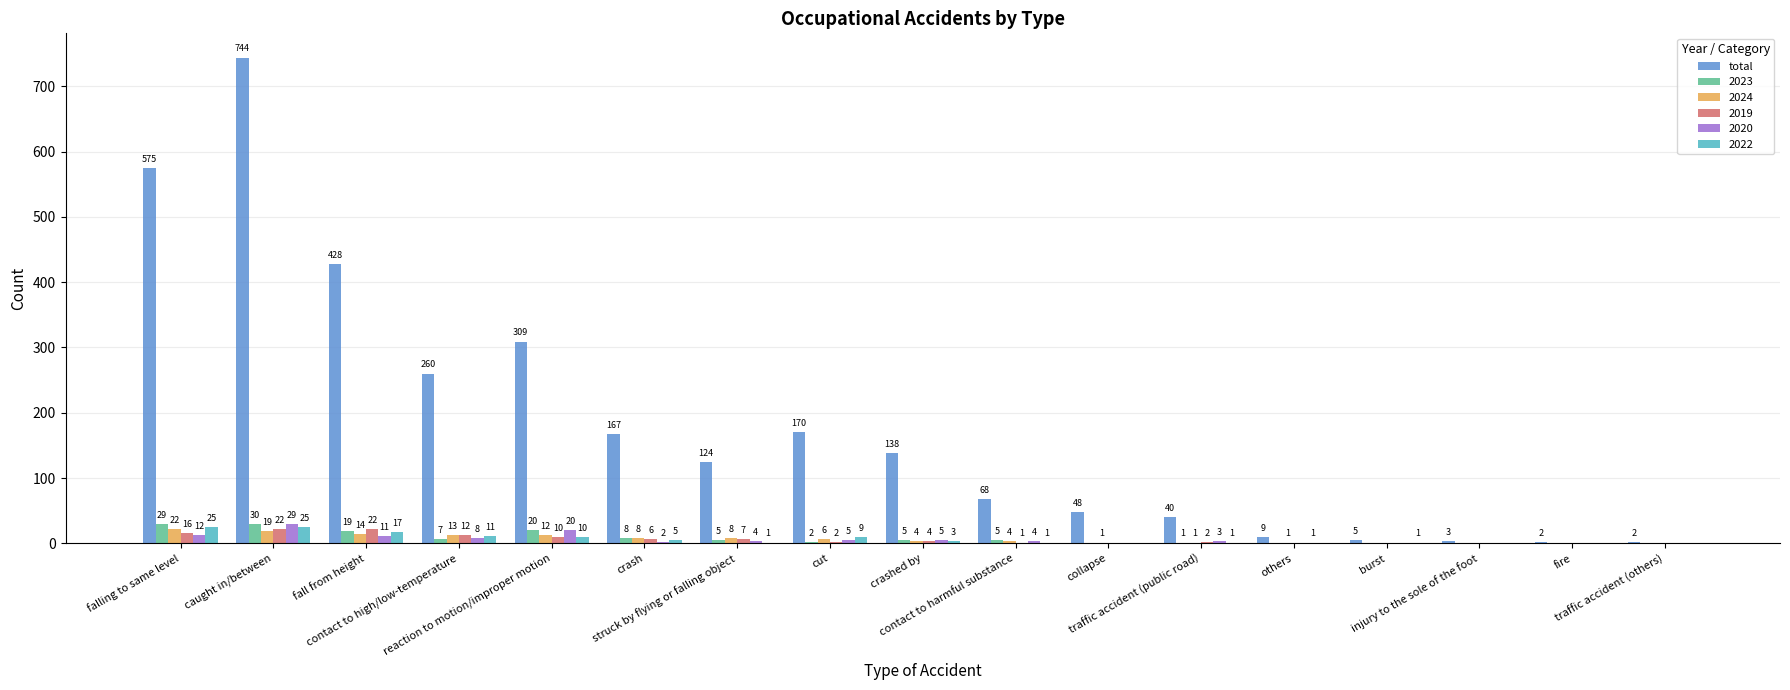

Which series has the largest total across all categories?

total